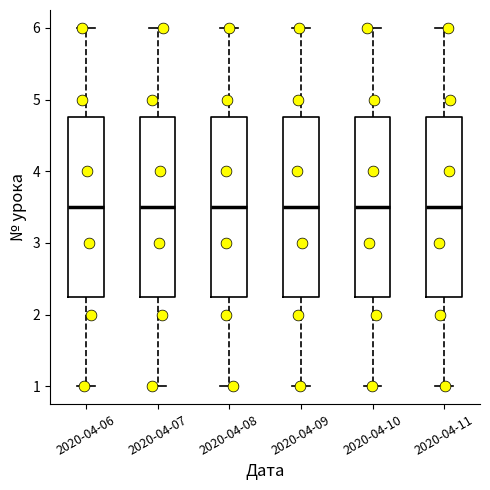

Where does the upper whisker of the box for 2020-04-10 end on the y-axis? The values are not printed on the chart, so give them approximately, as read against the axis.

6.0